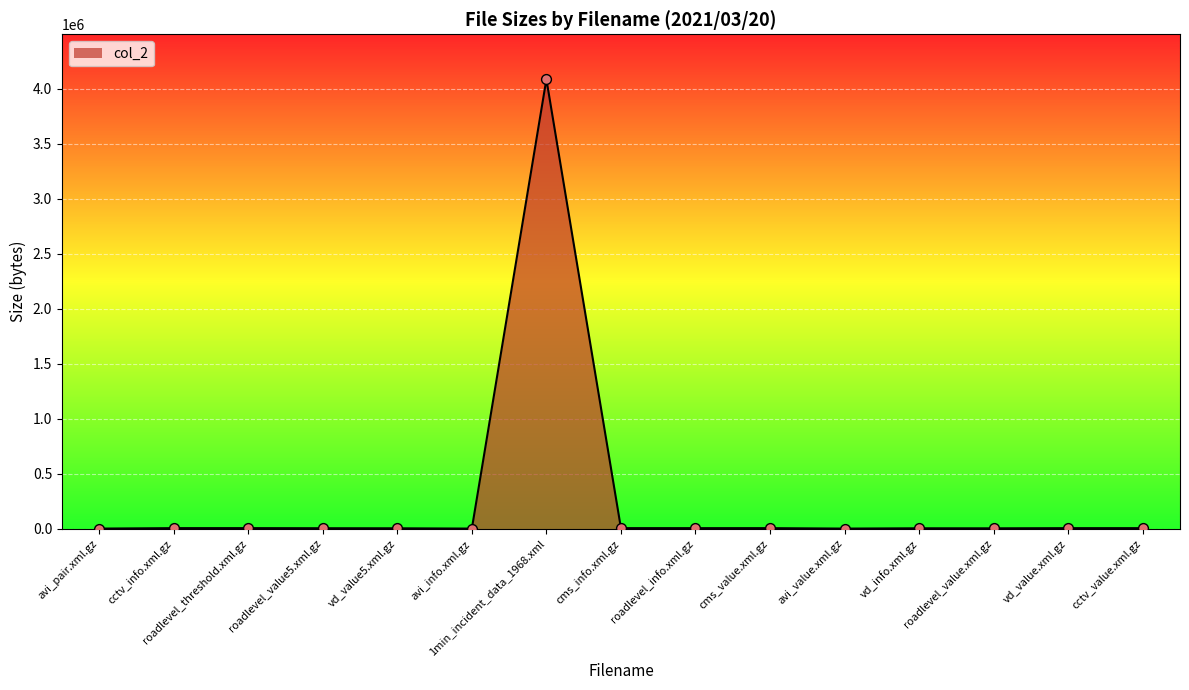

Approximately how many times larger is the value at vd_info.xml.gz compared to avi_value.xml.gz?

2.9